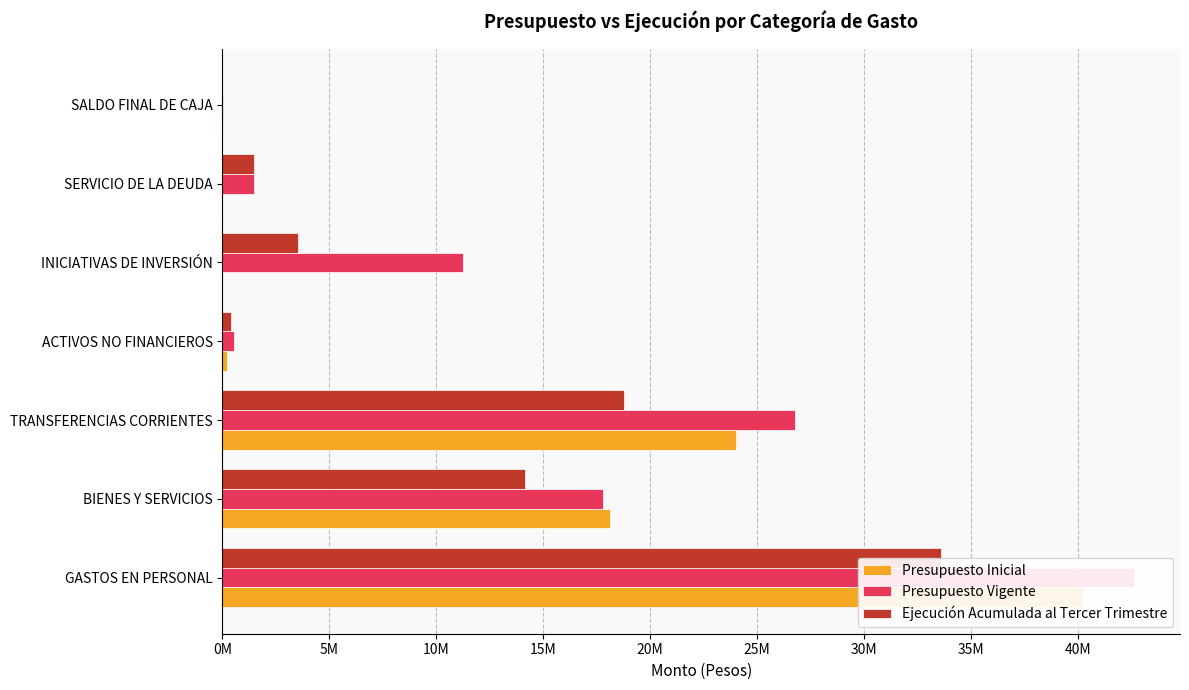

What is the total value across all series at GASTOS EN PERSONAL?

116431266